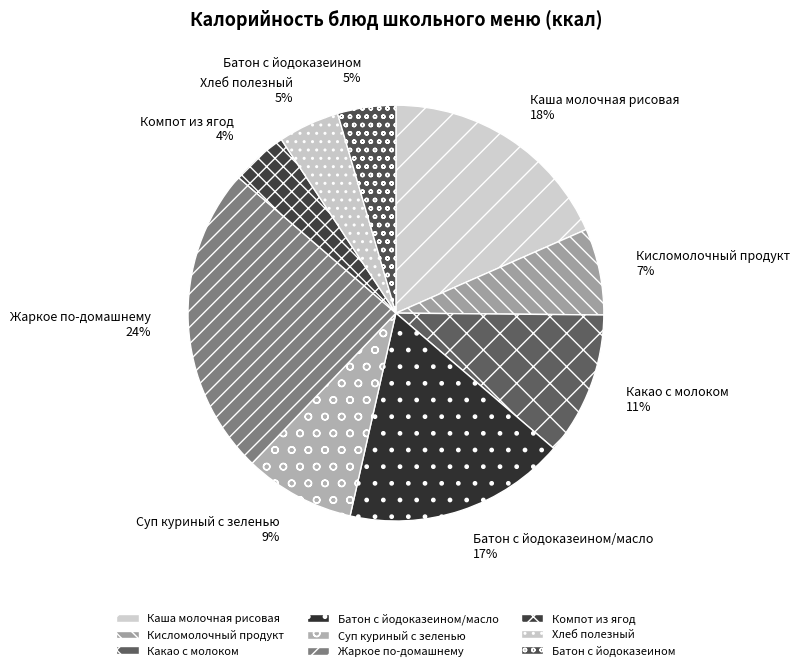

Does Батон с йодоказеином/масло account for over 50% of the chart?

No